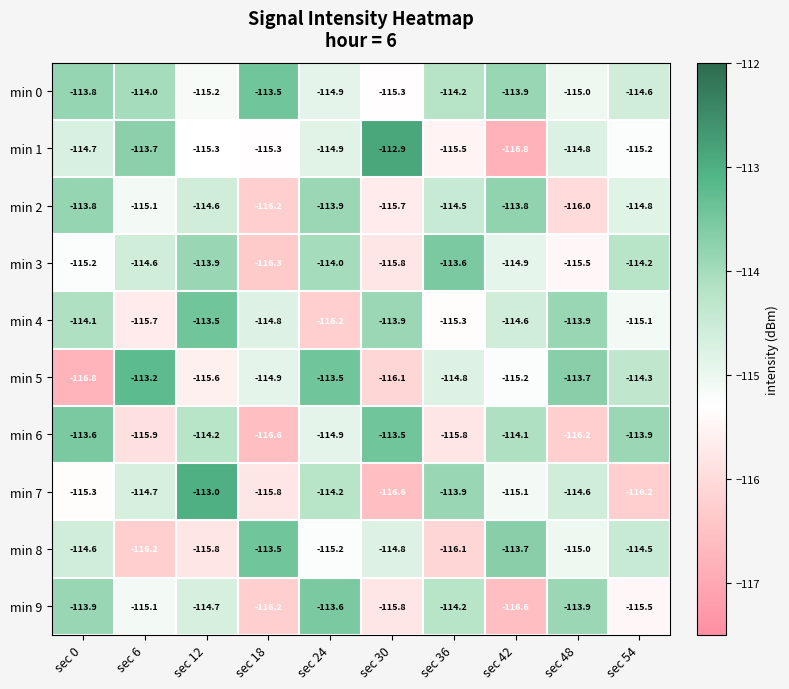

What is the difference between the highest and lowest values at sec 48?

2.5